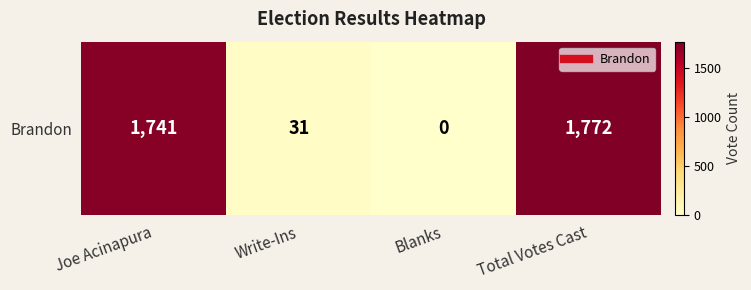

The value at Total Votes Cast is 2745. True or false?

False